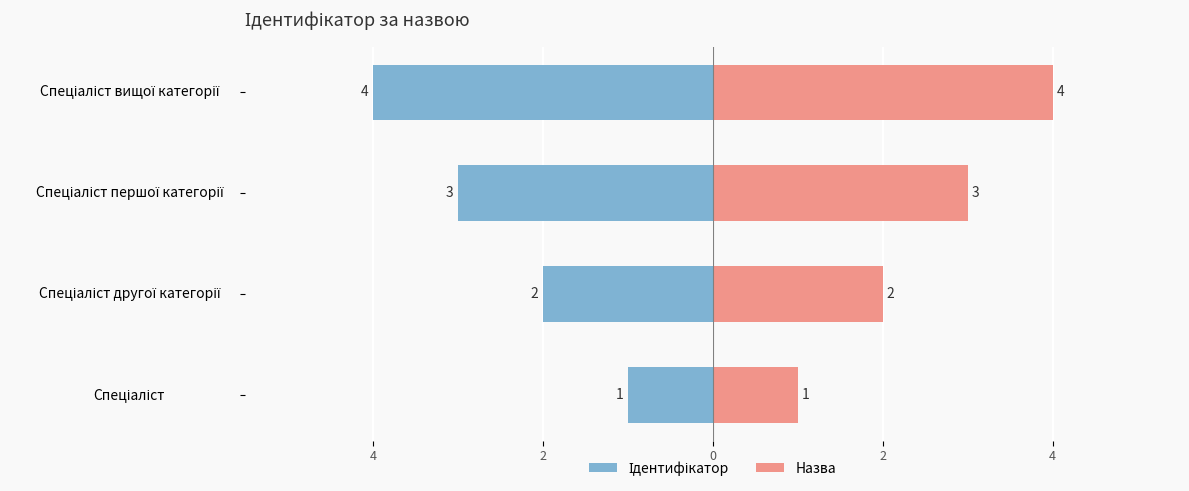

How many values in the Назва series exceed 3?

1